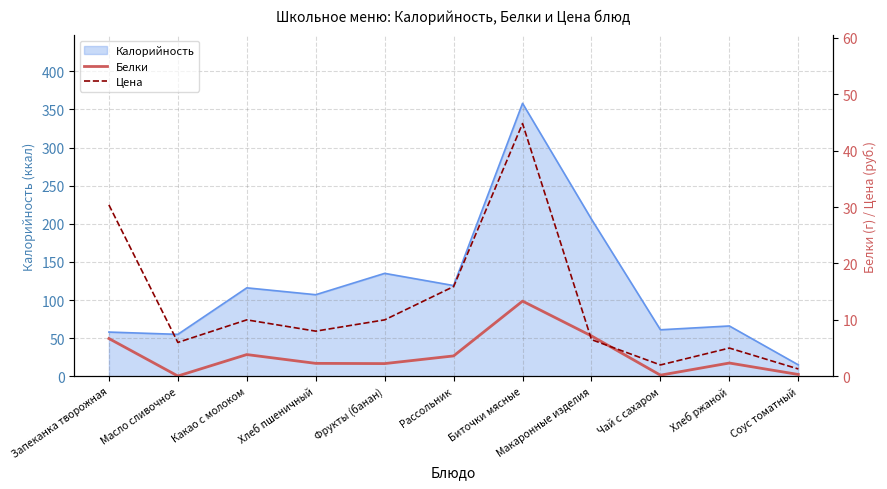

Which series ends up on top after the final intersection of Цена and Белки?

Цена